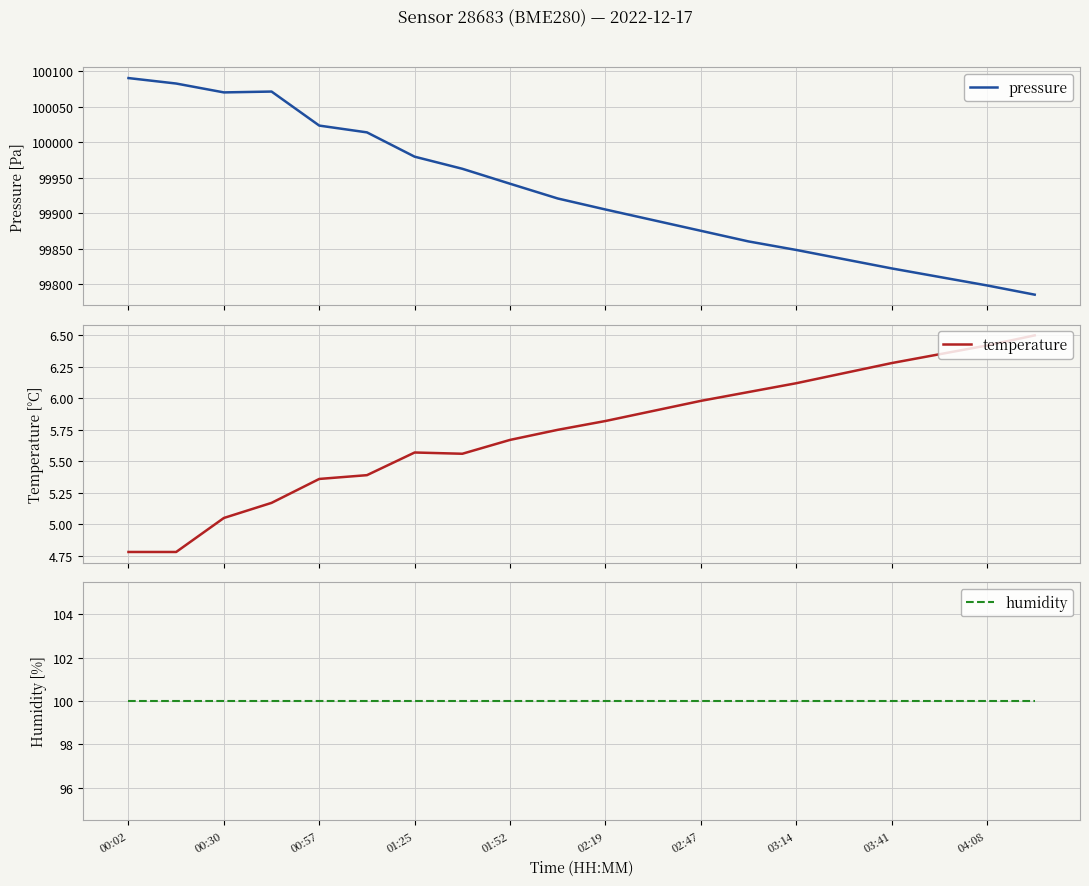

At which label does humidity reach its peak?

00:02